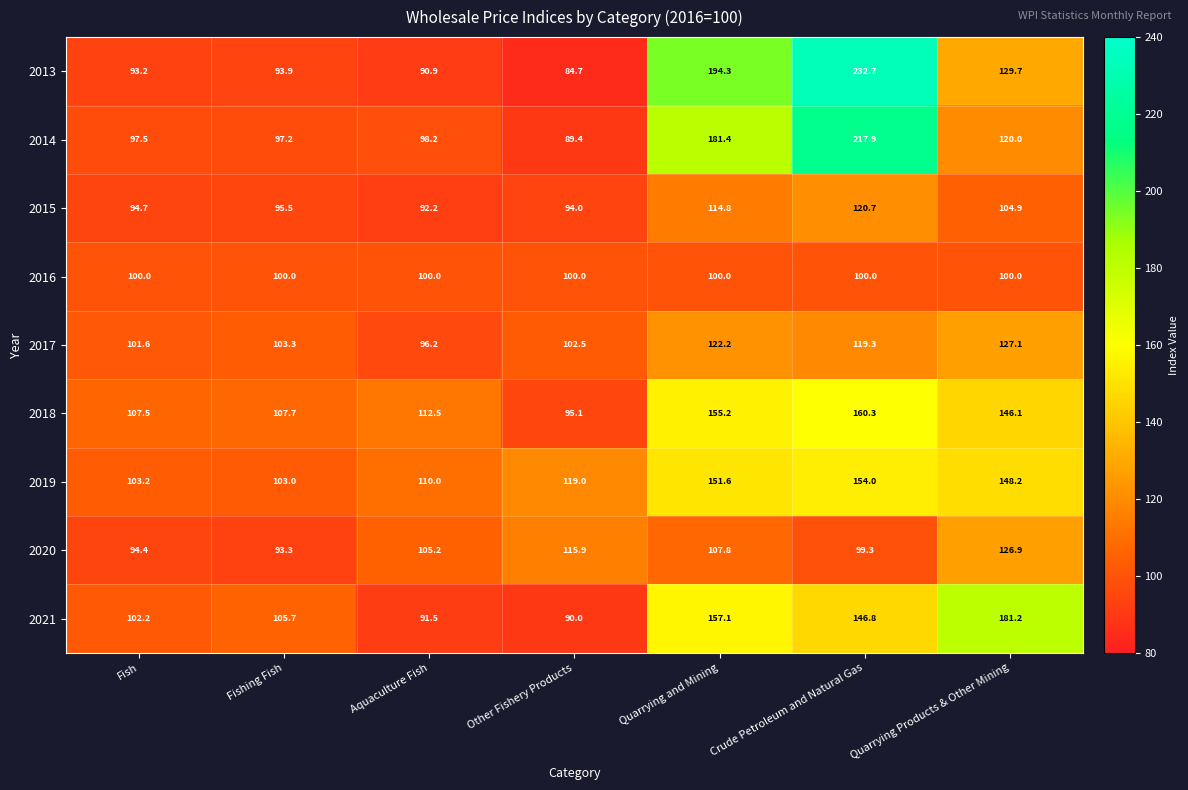

What is the total value across all series at Fish?

894.3